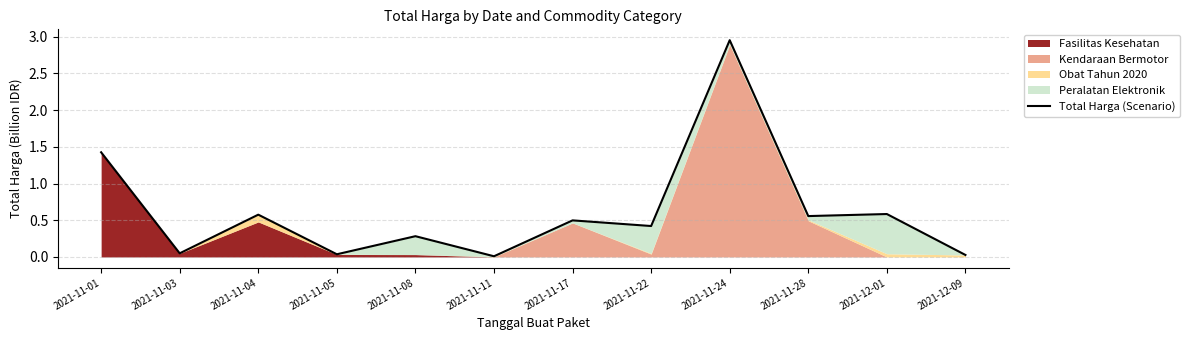

List the labels in order of value, smallest first.

2021-11-11, 2021-12-09, 2021-11-05, 2021-11-03, 2021-11-08, 2021-11-22, 2021-11-17, 2021-11-28, 2021-11-04, 2021-12-01, 2021-11-01, 2021-11-24